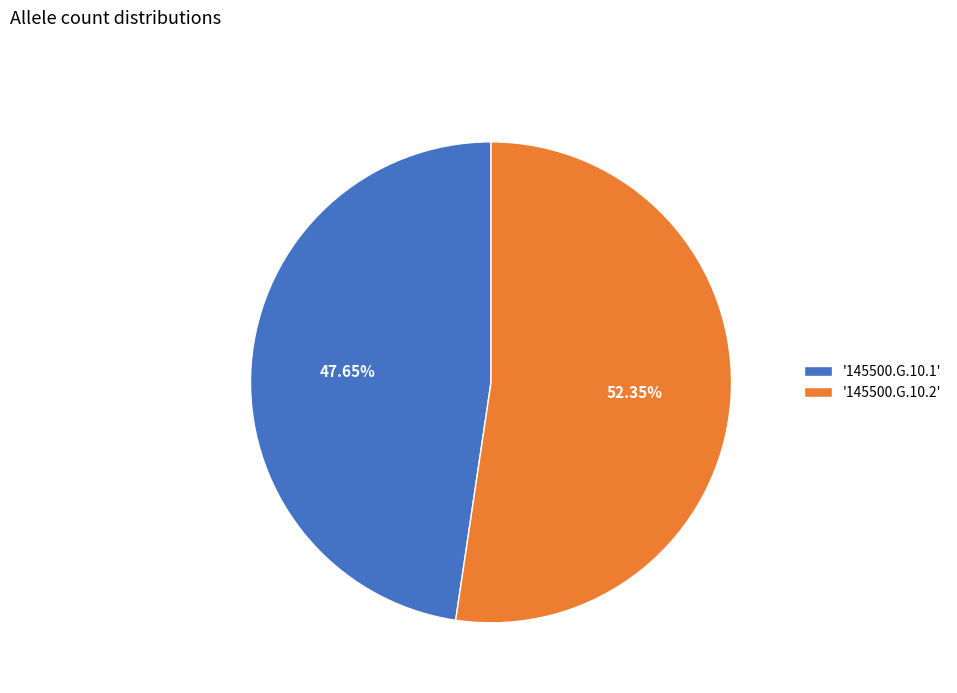

Which slice is the smallest?

'145500.G.10.1'